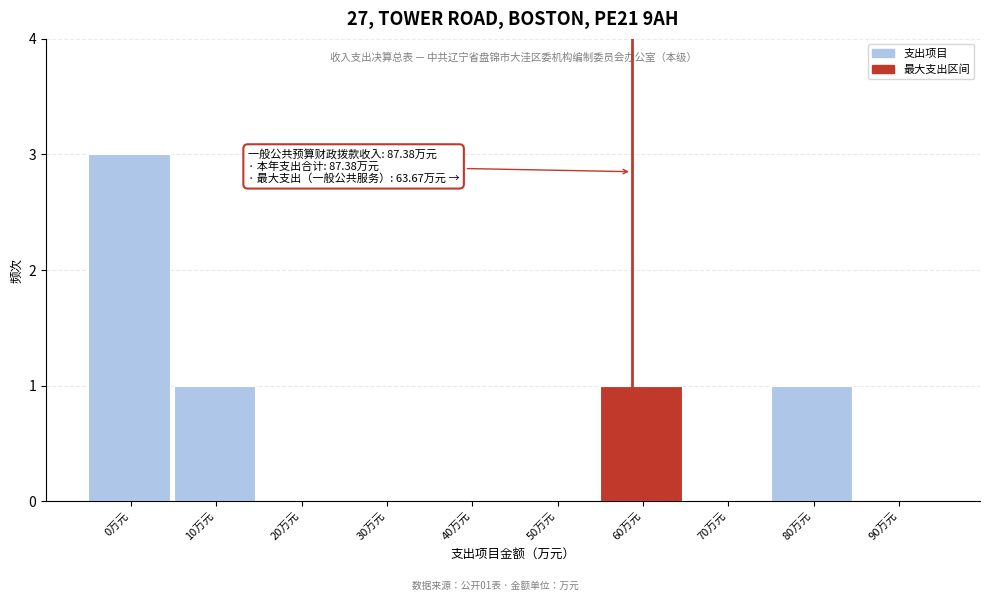

Reading left to right, extract all data points from this chart.

0万元=3	10万元=1	20万元=0	30万元=0	40万元=0	50万元=0	60万元=1	70万元=0	80万元=1	90万元=0